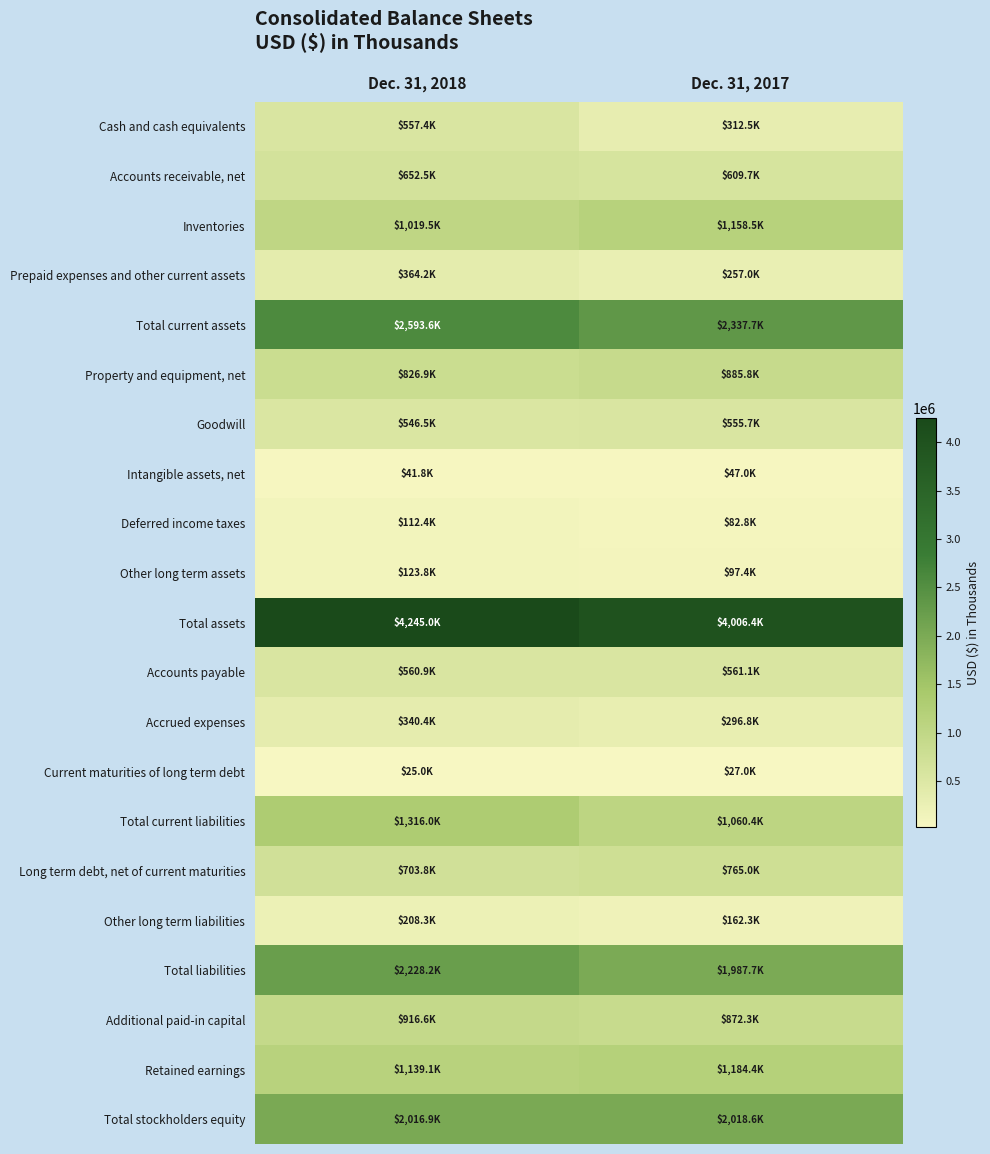

What is the total value across all series at Dec. 31, 2018?

20538854